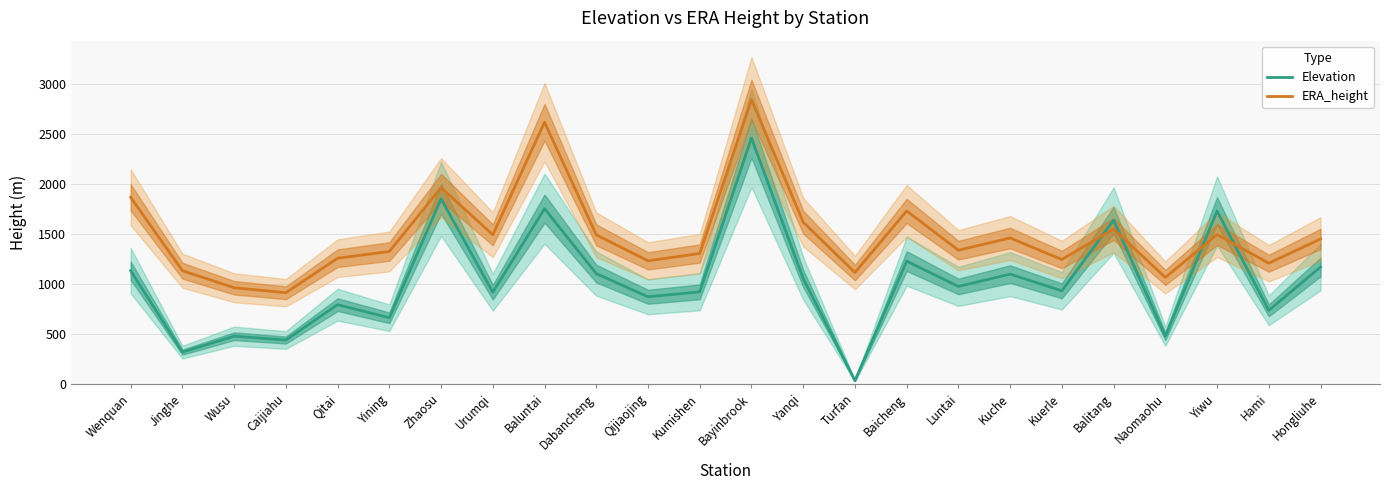

Rank the categories by Elevation value from highest to lowest.

Bayinbrook, Zhaosu, Baluntai, Yiwu, Balitang, Baicheng, Hongliuhe, Wenquan, Dabancheng, Kuche, Yanqi, Luntai, Kuerle, Kumishen, Urumqi, Qijiaojing, Qitai, Hami, Yining, Wusu, Naomaohu, Caijiahu, Jinghe, Turfan